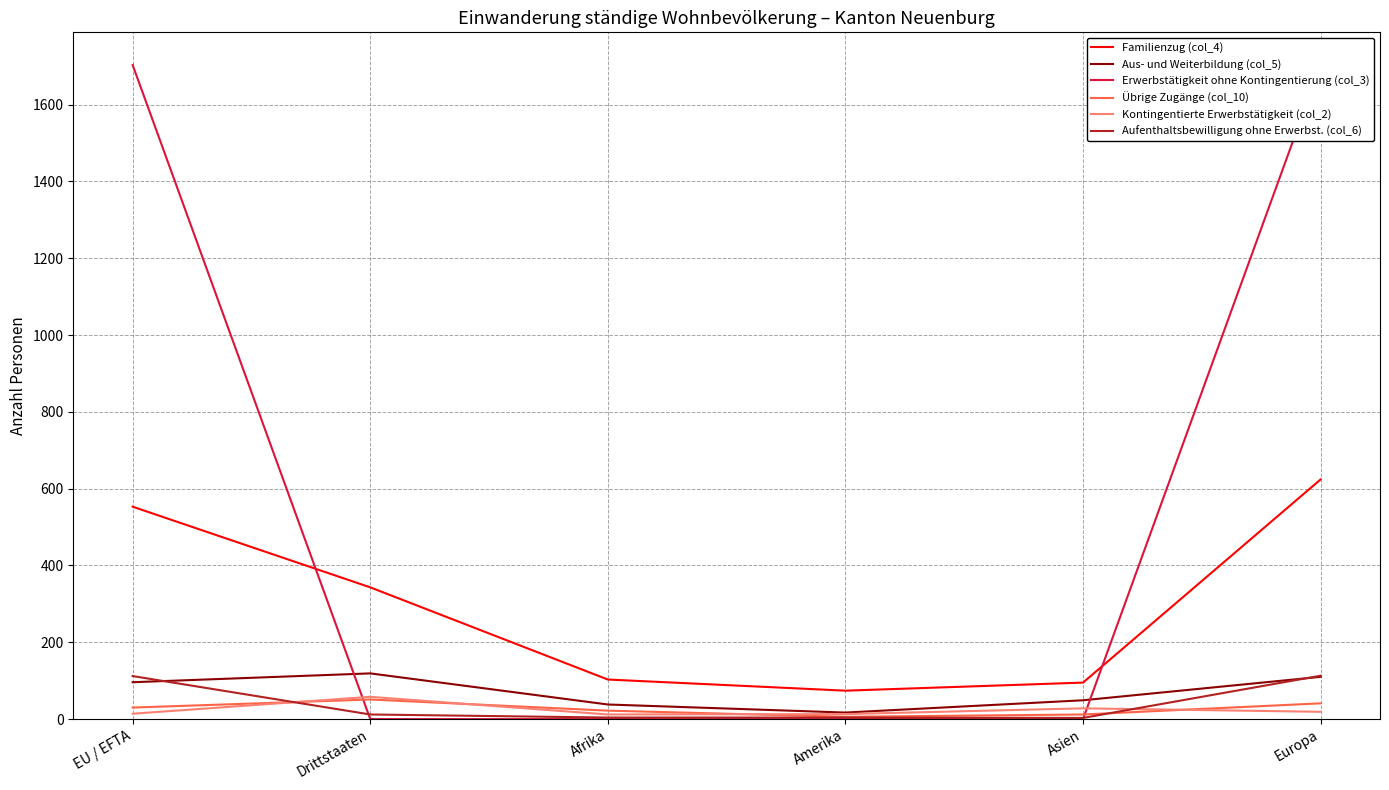

How many values in the Kontingentierte Erwerbstätigkeit (col_2) series are below 19?

3